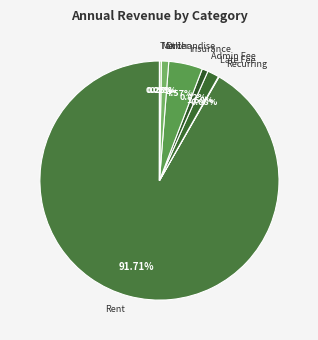

What is the largest slice in the pie chart?

Rent